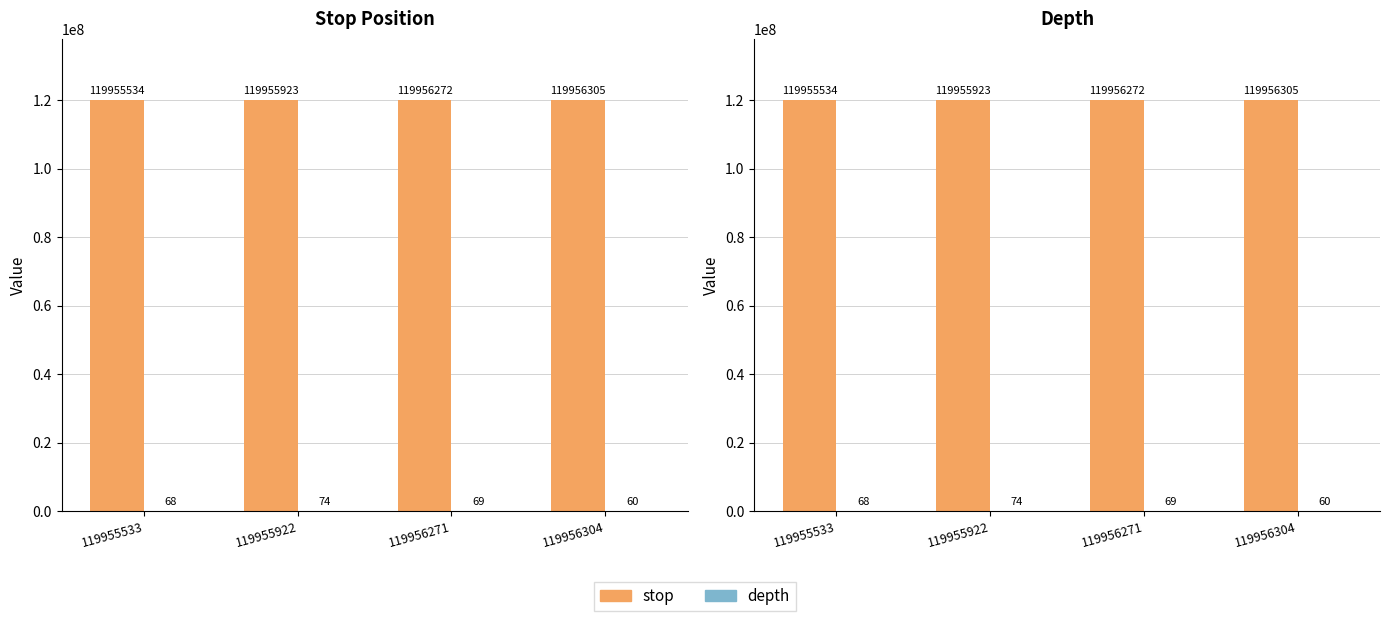

Which has a higher value, 119955533 or 119956304?

119956304